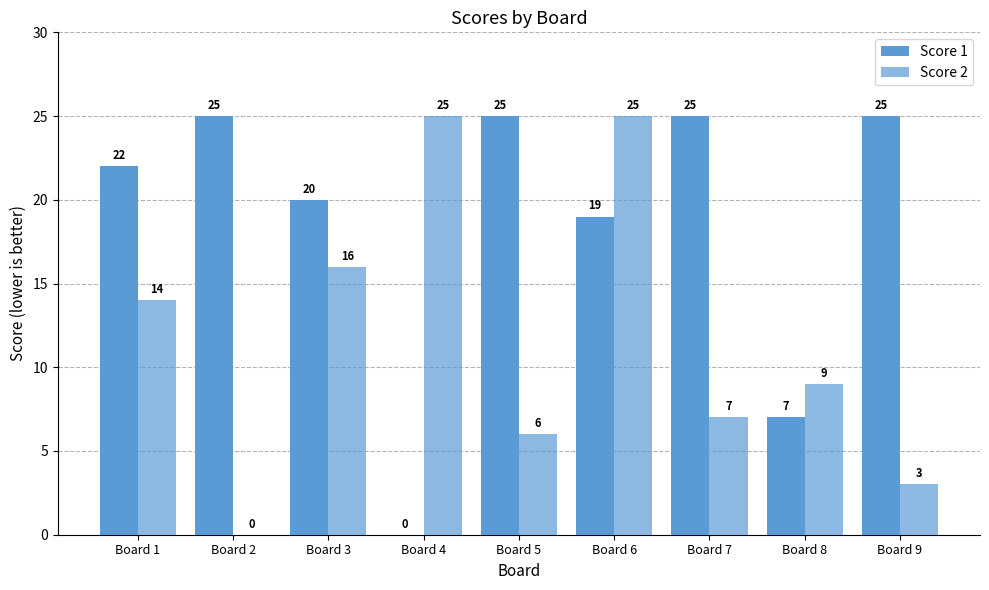

Count the number of categories in the chart.

9